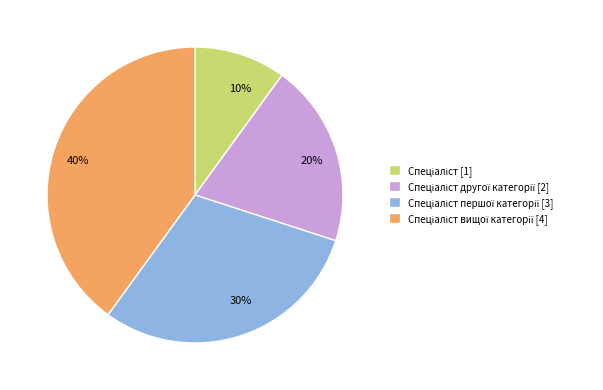

Is there a majority slice in this chart?

No